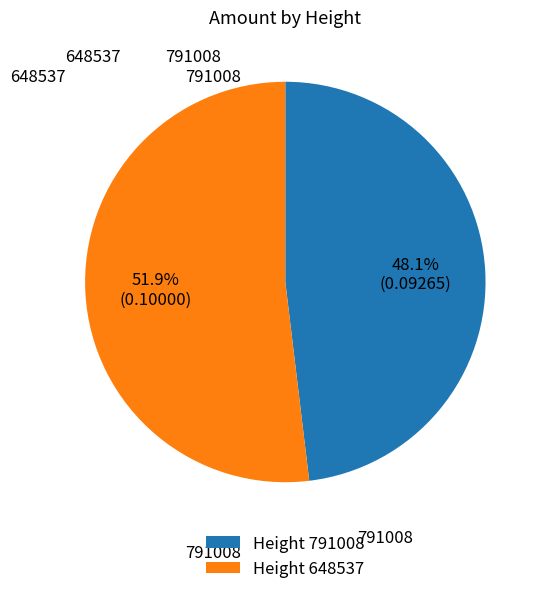

How many segments does this pie chart have?

2